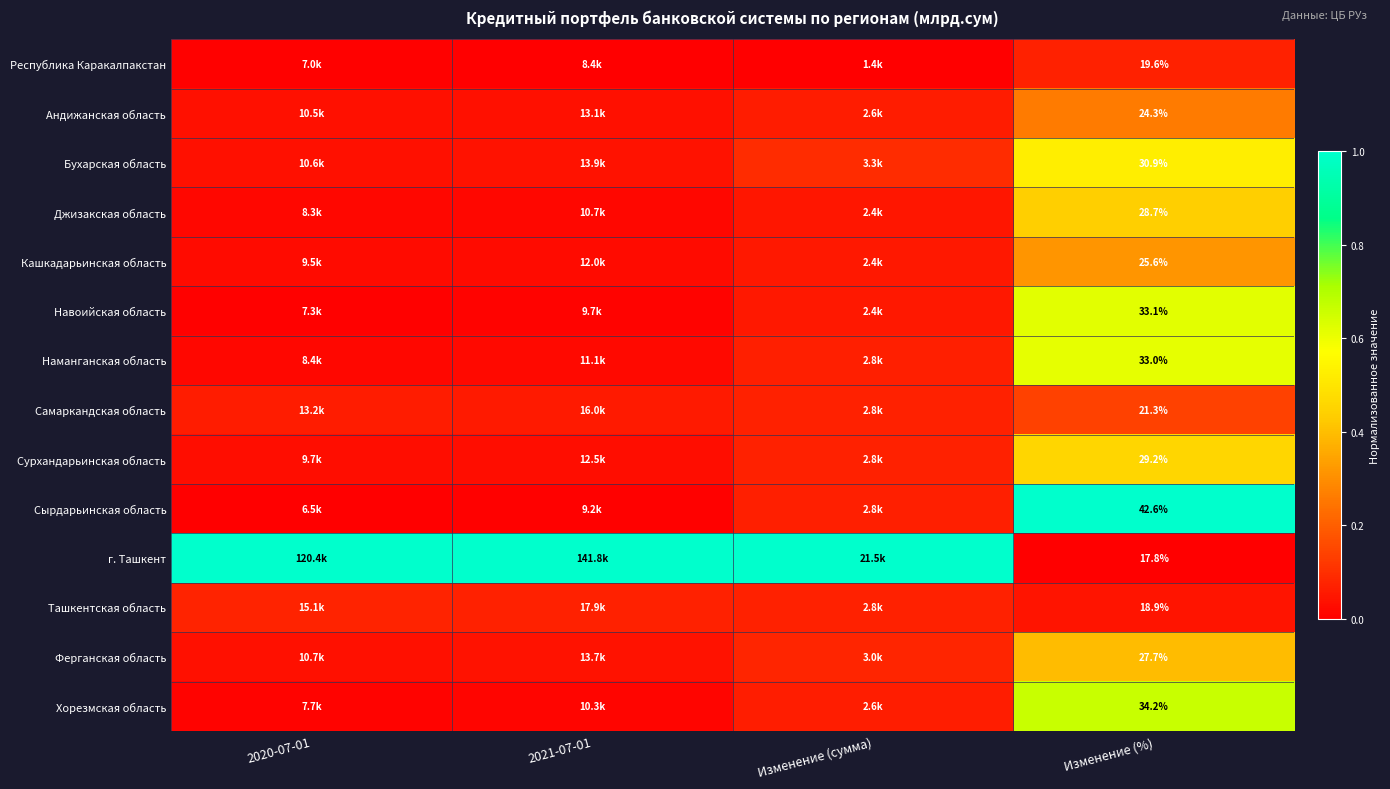

True or false: Республика Каракалпакстан has a value of 0.0 at Изменение (%).

False